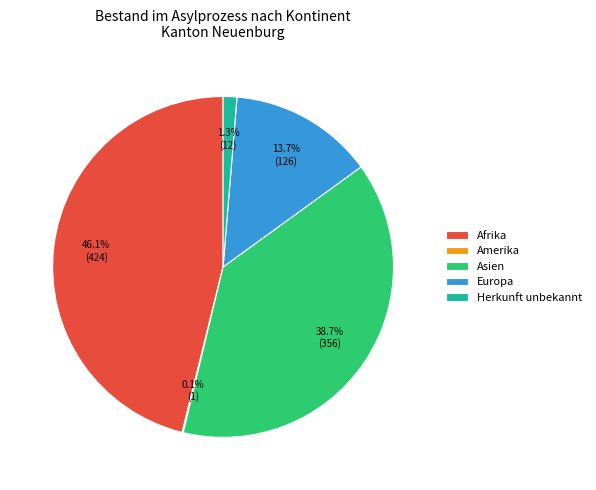

Combined, do Europa and Afrika account for over 50%?

Yes